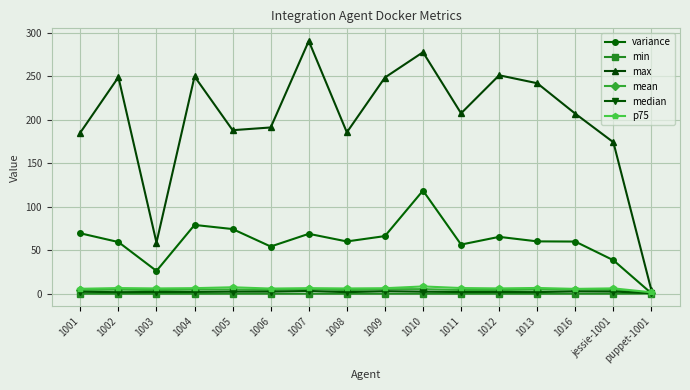

How many categories are shown in the chart?

16